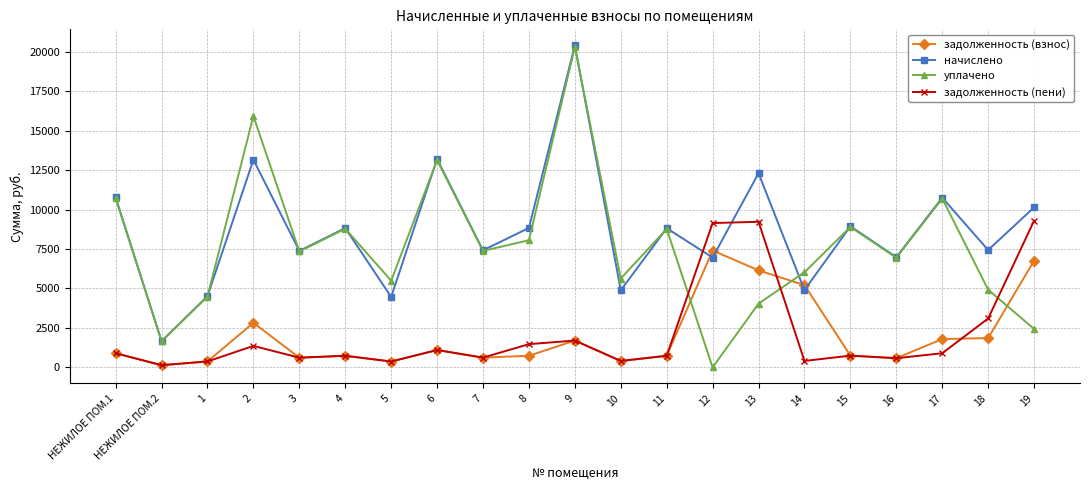

Is the value of задолженность (пени) at НЕЖИЛОЕ ПОМ.1 greater than the value of уплачено at 16?

No